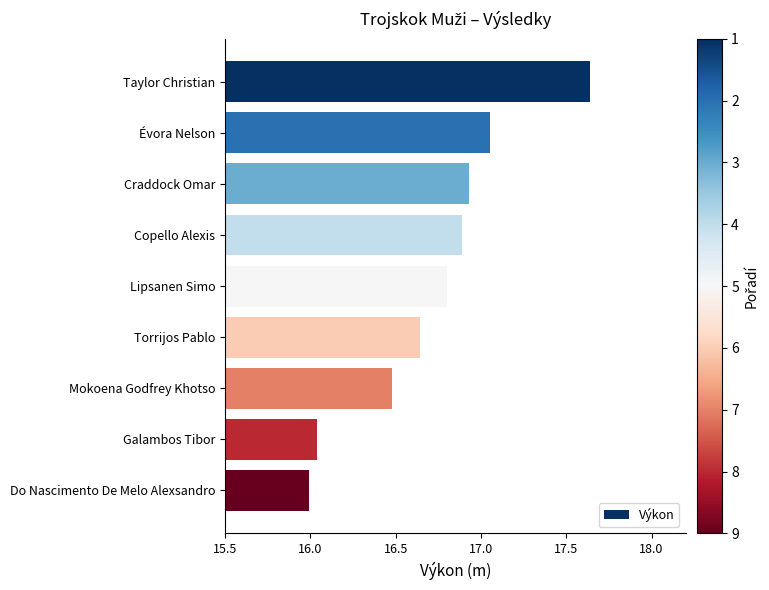

True or false: the data shows 16.9 at Craddock Omar.

True